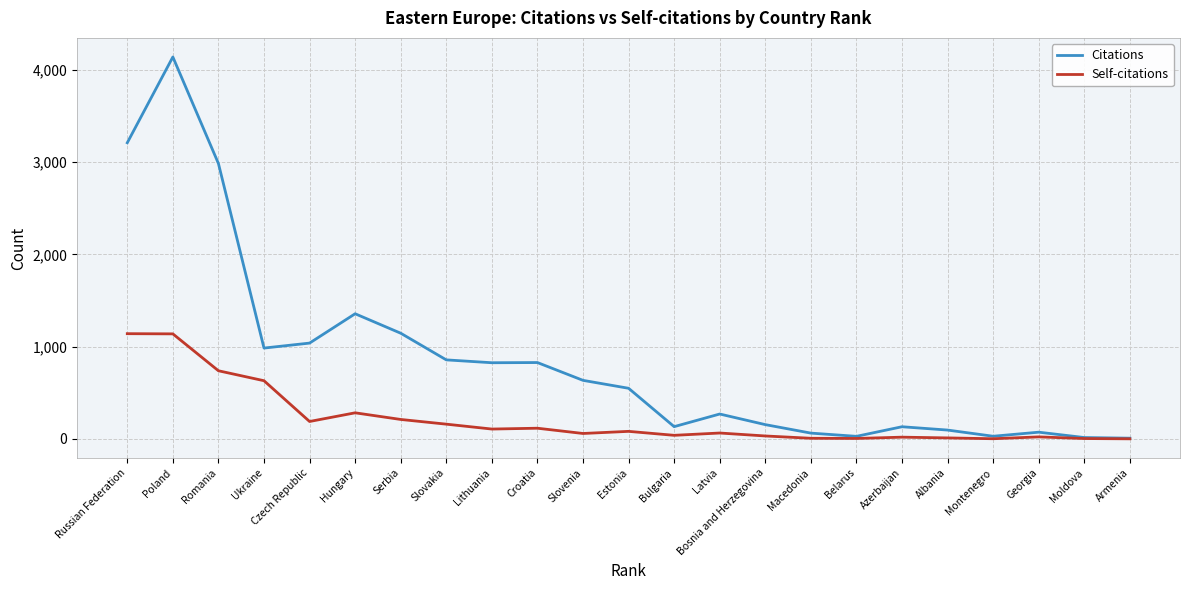

What is the spread (max minus min) of values at Poland?

3002